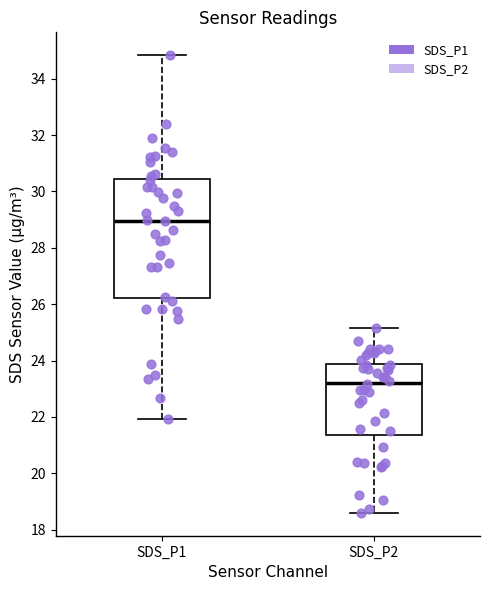

Where does the lower whisker of the box for SDS_P2 end on the y-axis? The values are not printed on the chart, so give them approximately, as read against the axis.

18.6